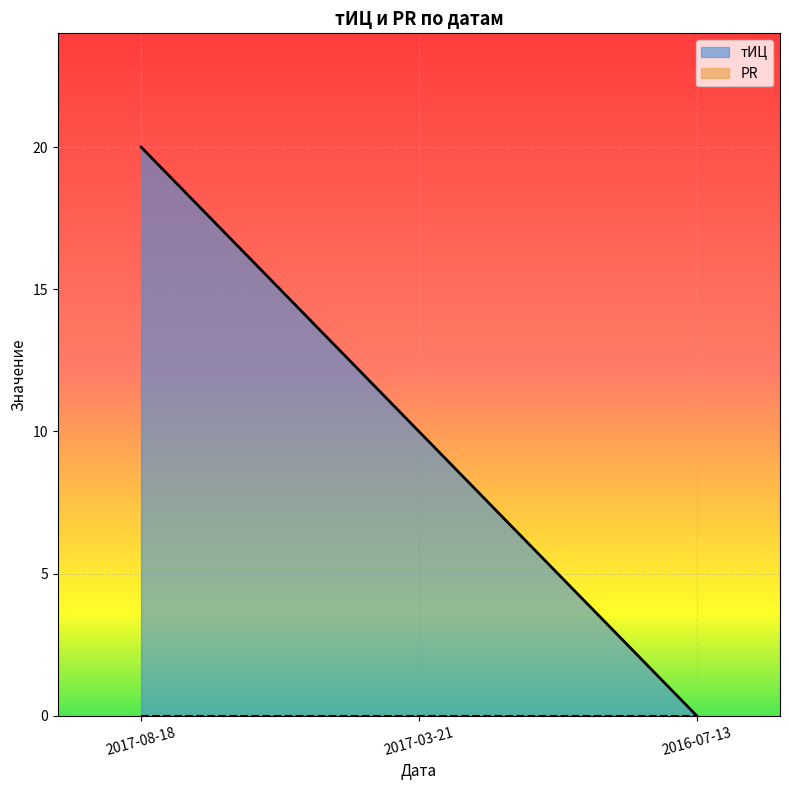

Rank the categories by value from highest to lowest.

2017-08-18, 2017-03-21, 2016-07-13